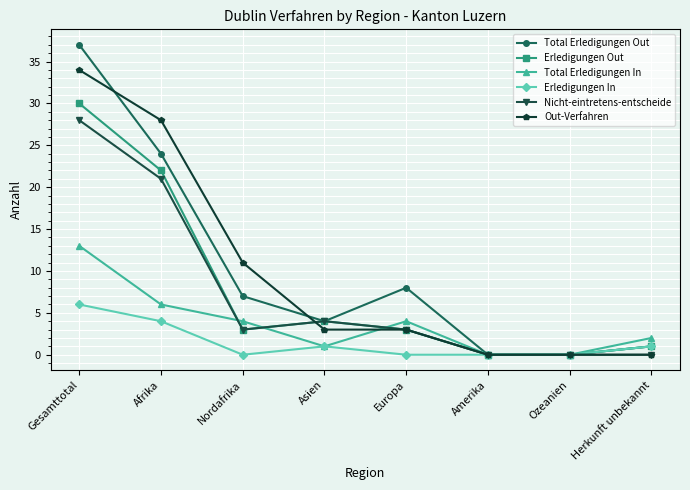

What is the total value across all series at Herkunft unbekannt?

5